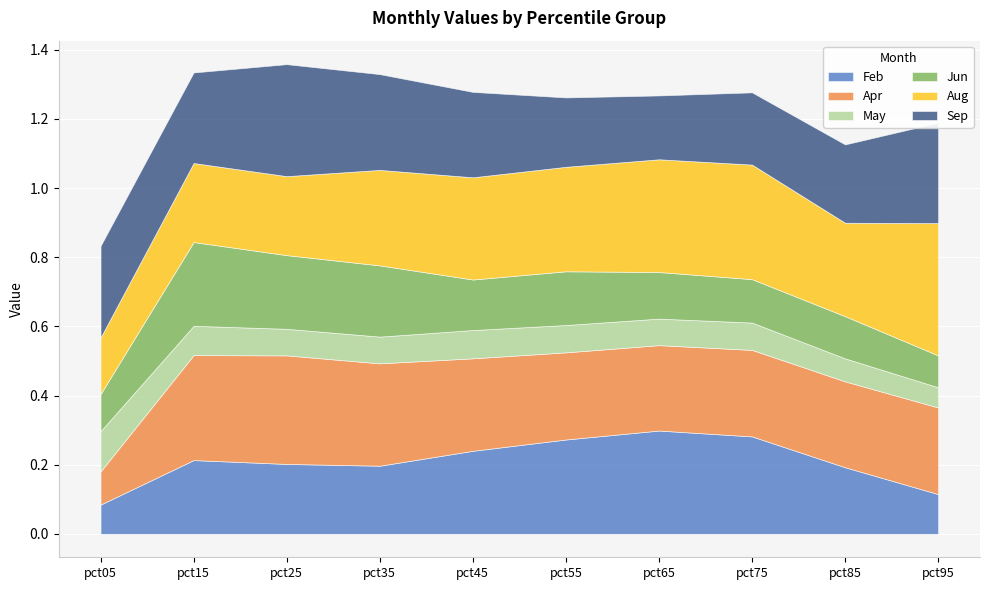

At how many categories does at least one series exceed 0?

10